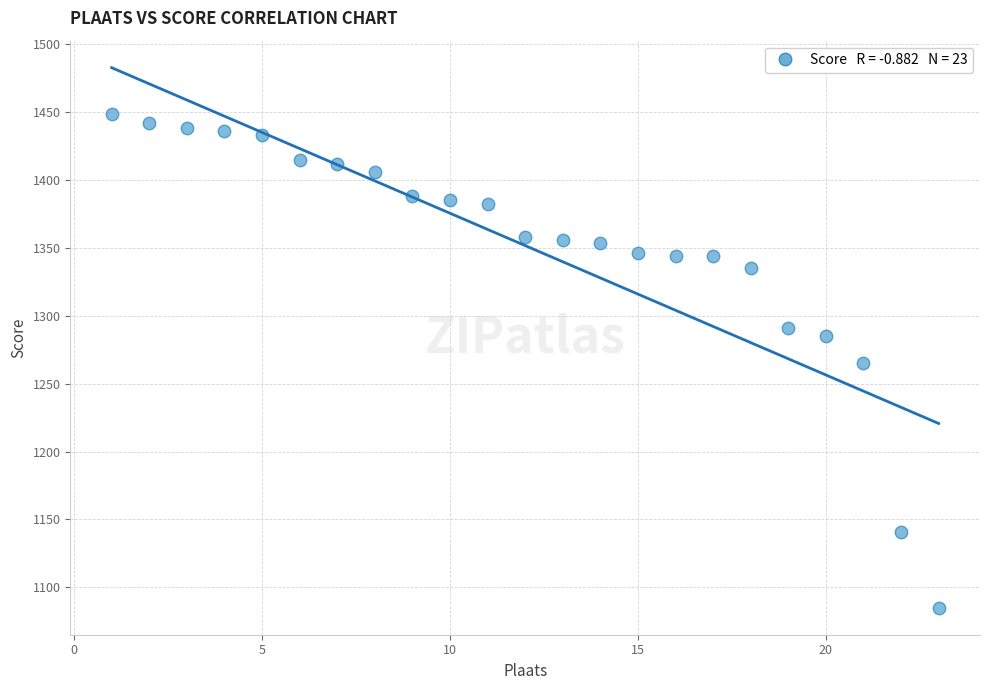

What is the range of Y values (max minus min)?

364.0